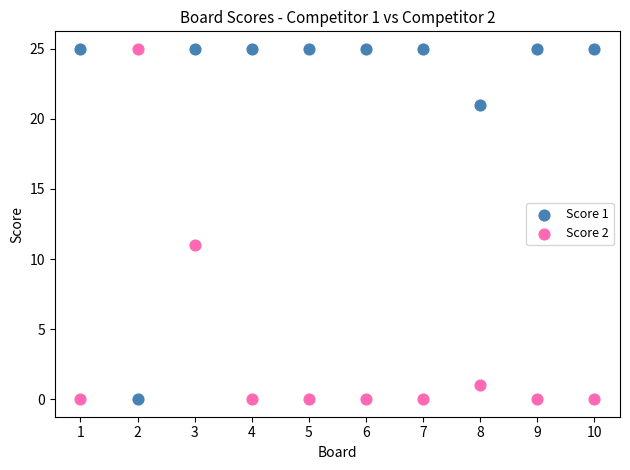

What is the X range (max minus min) for the scatter plot?

9